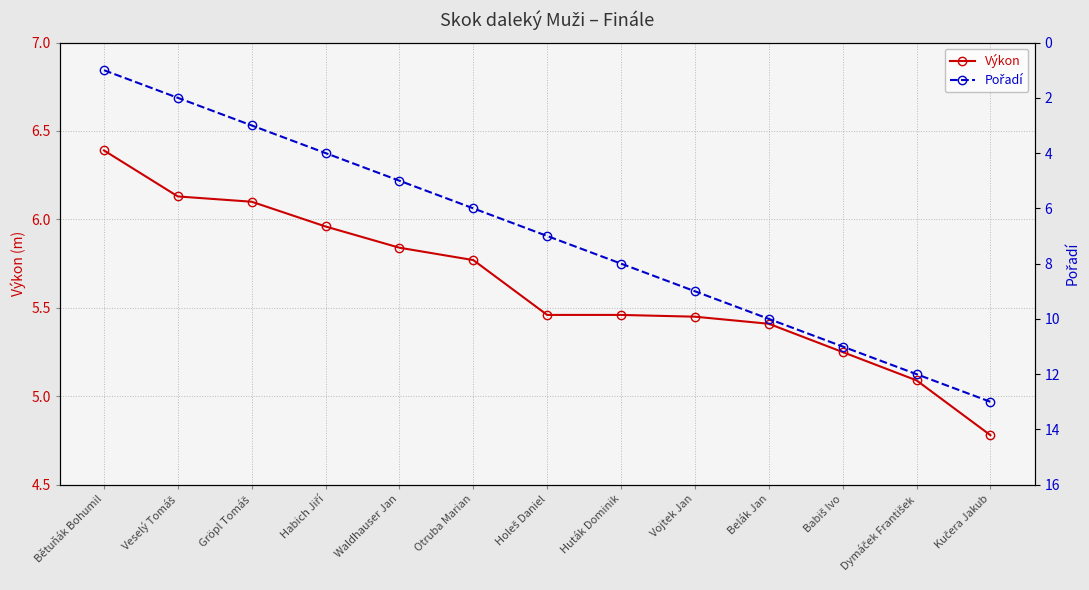

True or false: Výkon and Pořadí cross at least once.

True